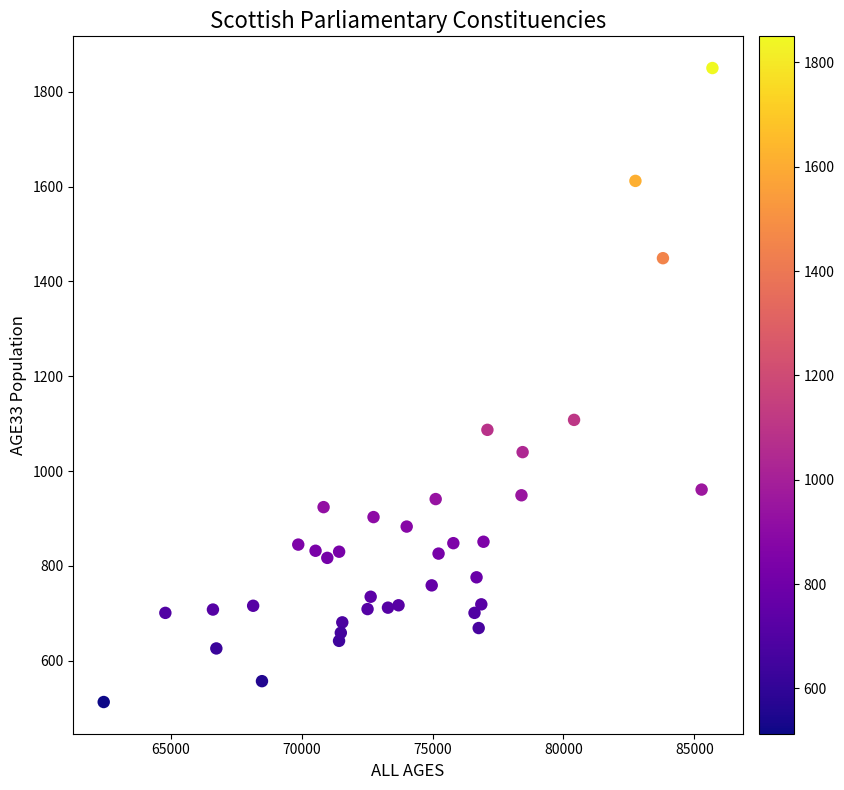

What is the range of Y values (max minus min)?

1337